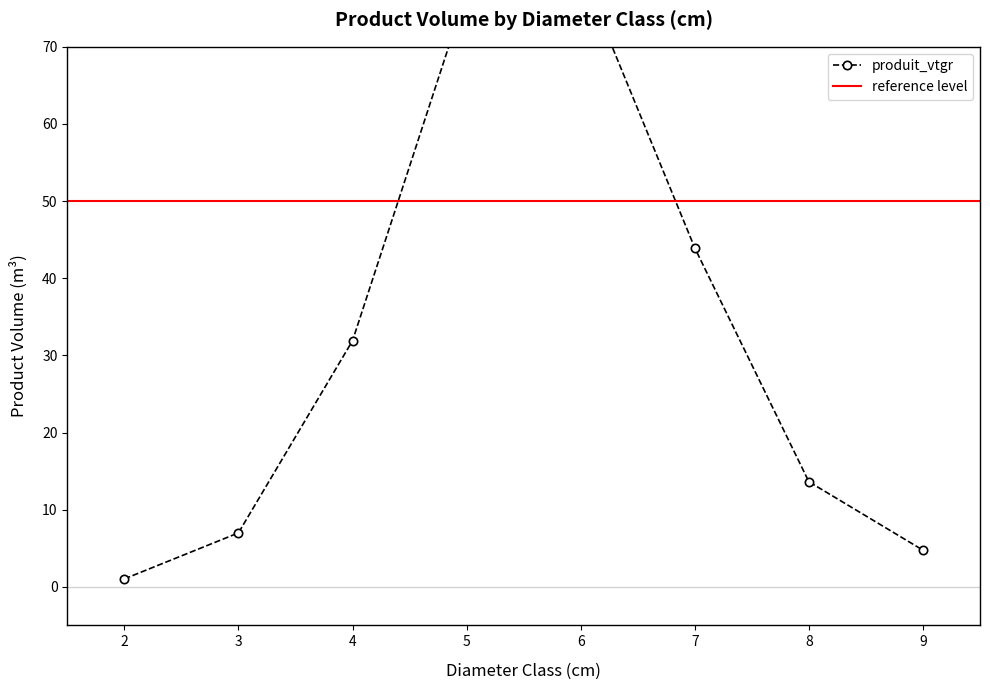

What is the ratio of the value at 7 to the value at 5?

0.8